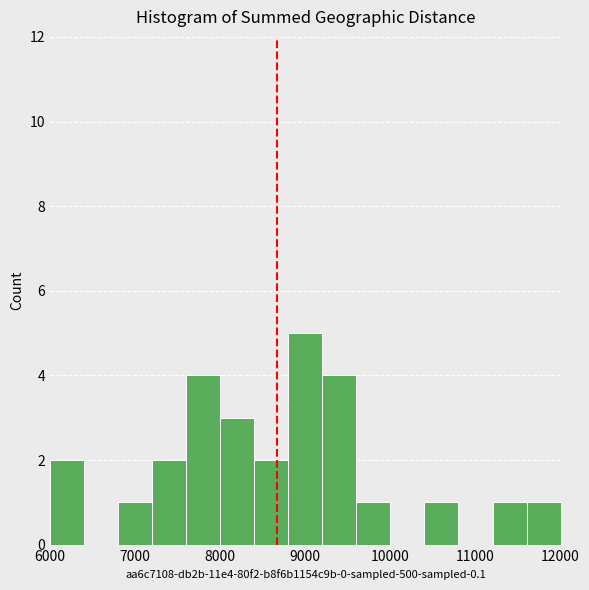

How tall is the bar that spans 8000 to 8400 on the x-axis? The values are not printed on the chart, so give them approximately, as read against the axis.

3